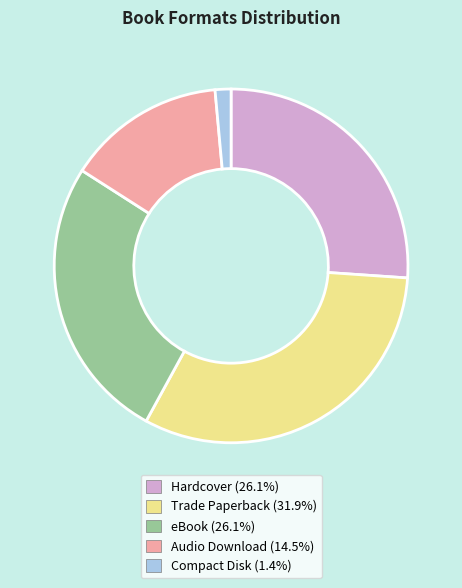

Is there any slice that represents more than half of the pie?

No